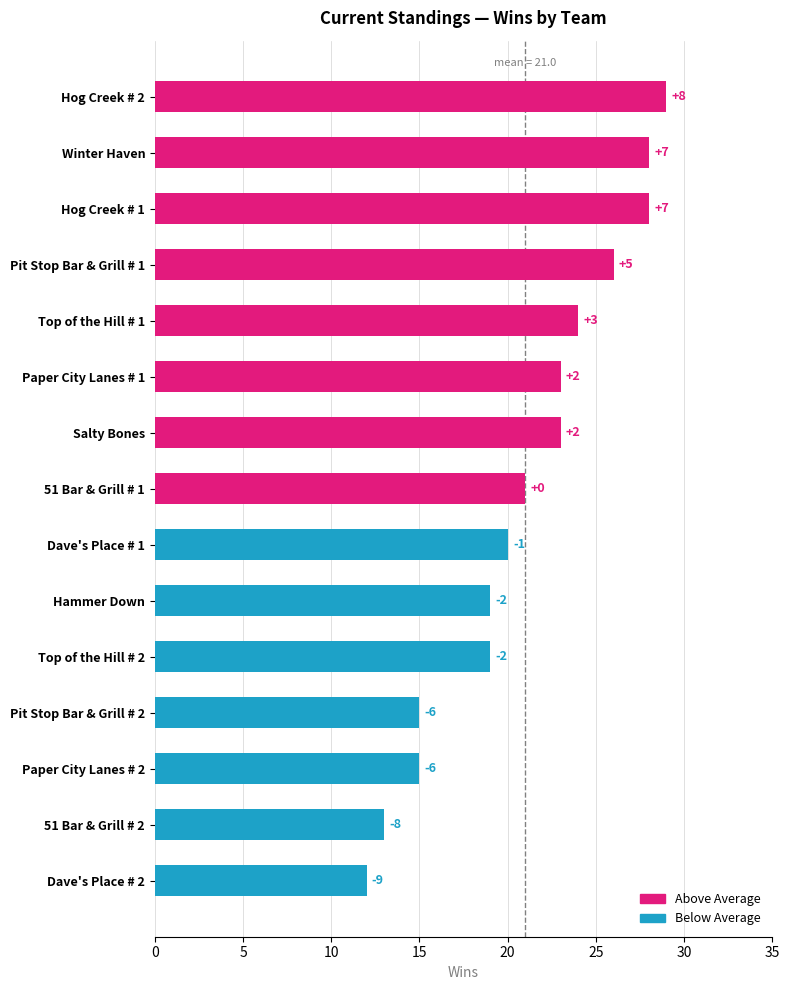

How many bars are there in total?

15